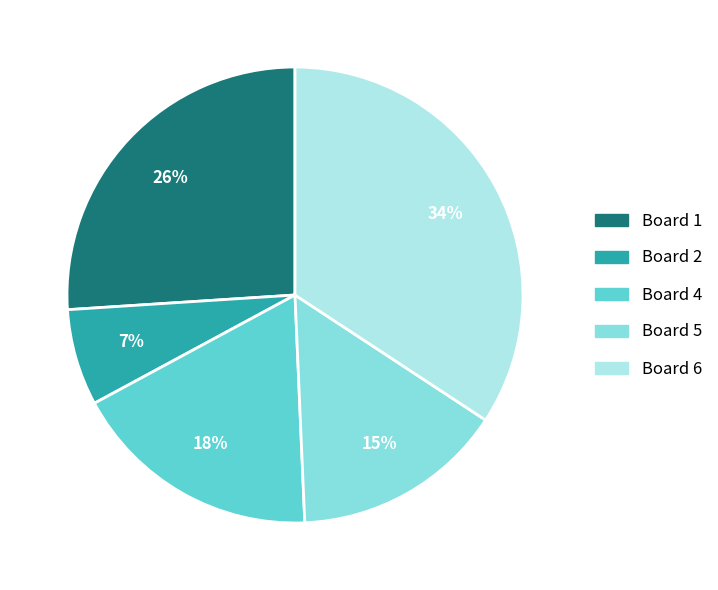

Count the number of slices in the pie.

5